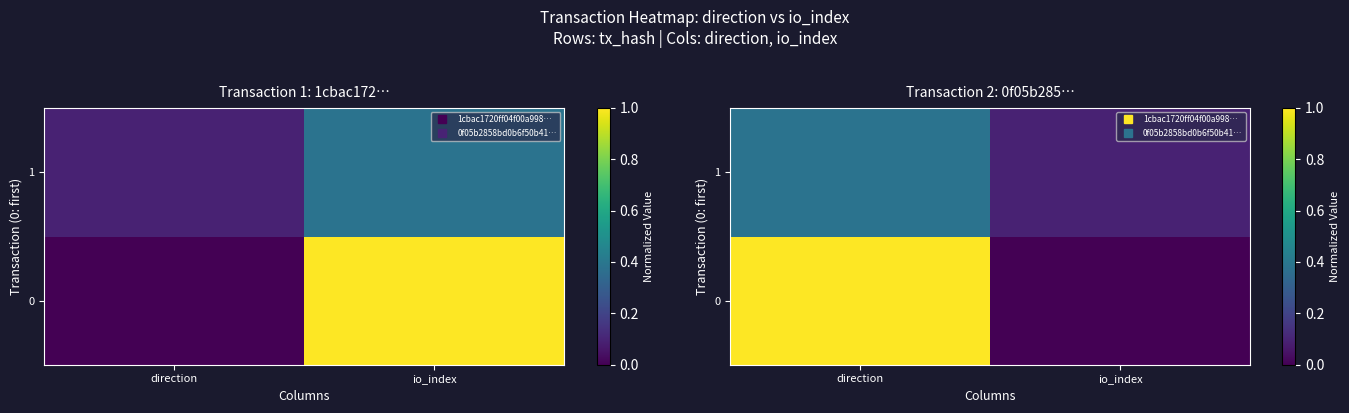

What is the highest value of the 0 series?

1.0